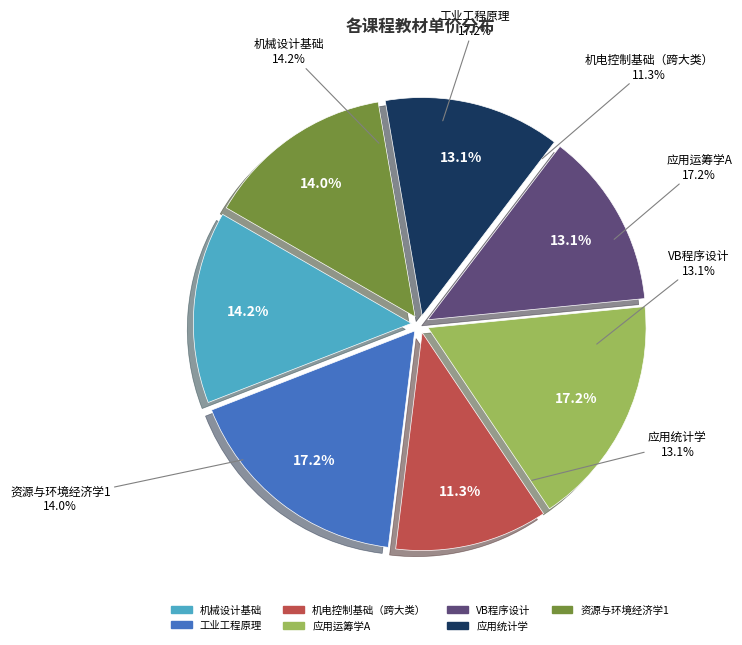

Is there a majority slice in this chart?

No